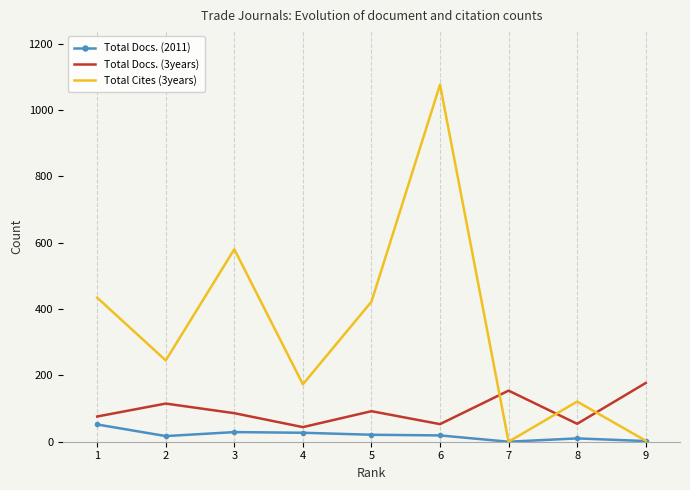

At which category is the sum across all series the highest?

6